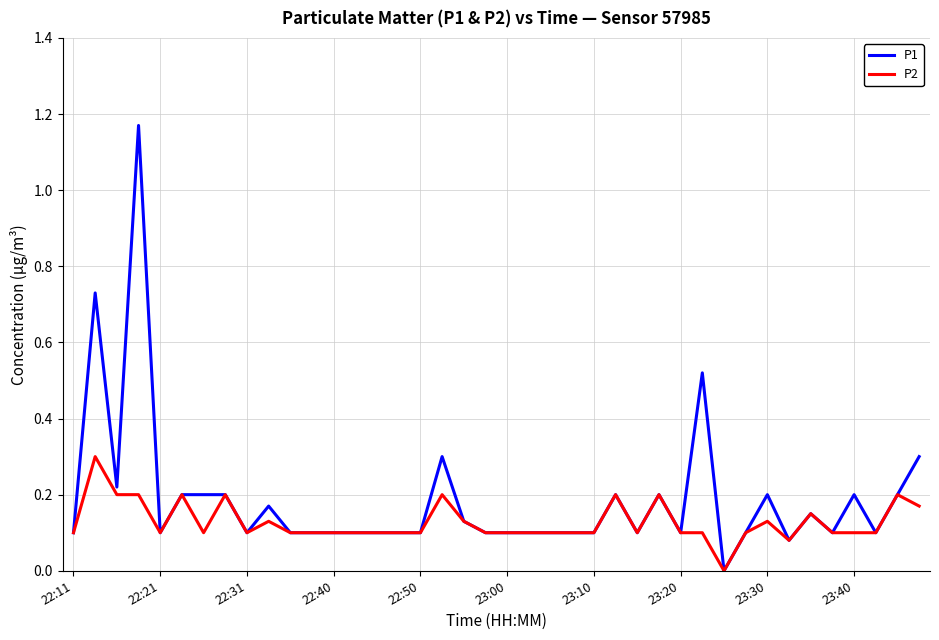

List the series in order of their overall mean, highest first.

P1, P2